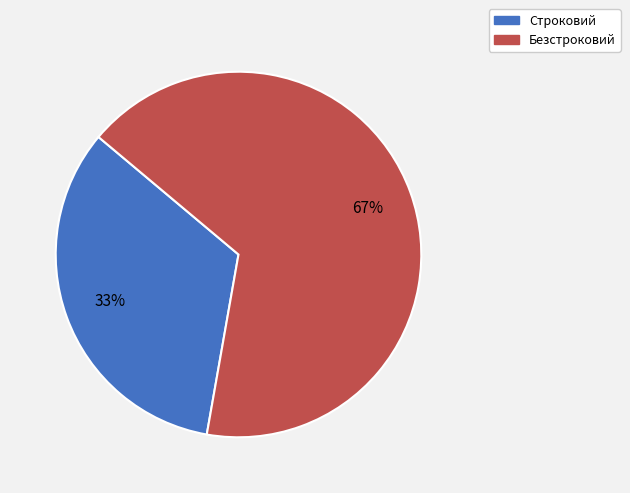

To the nearest percent, what percentage of the pie is Строковий?

33%